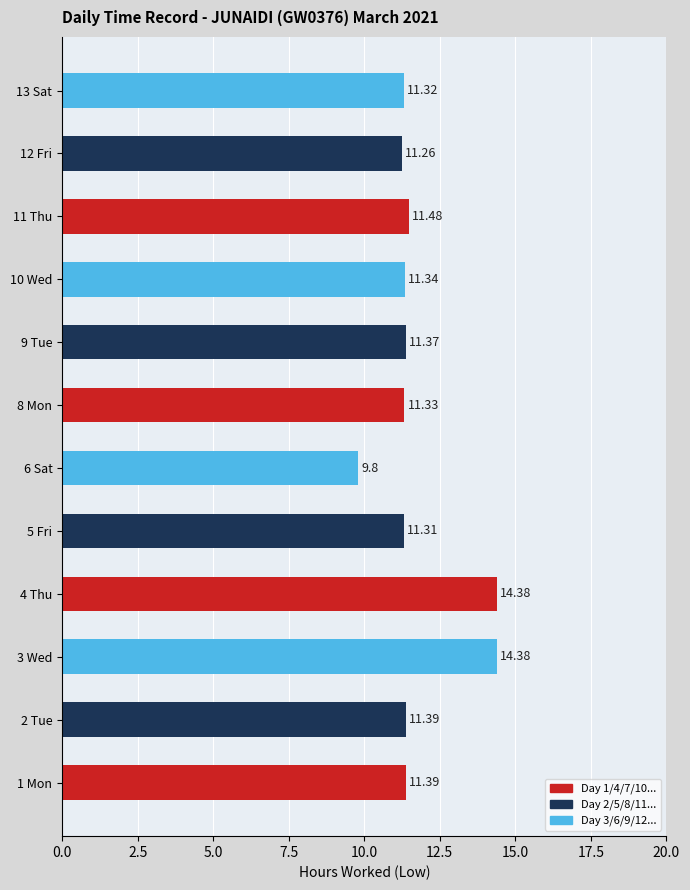

Count the number of values greater than 11.

11